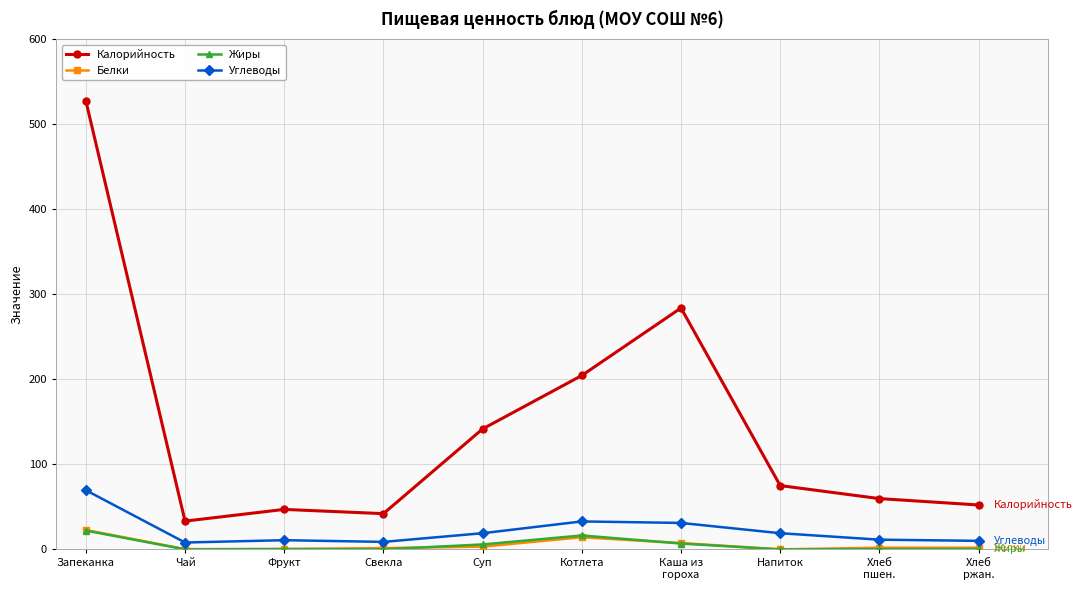

True or false: Белки has more than 0 interior local peaks.

True